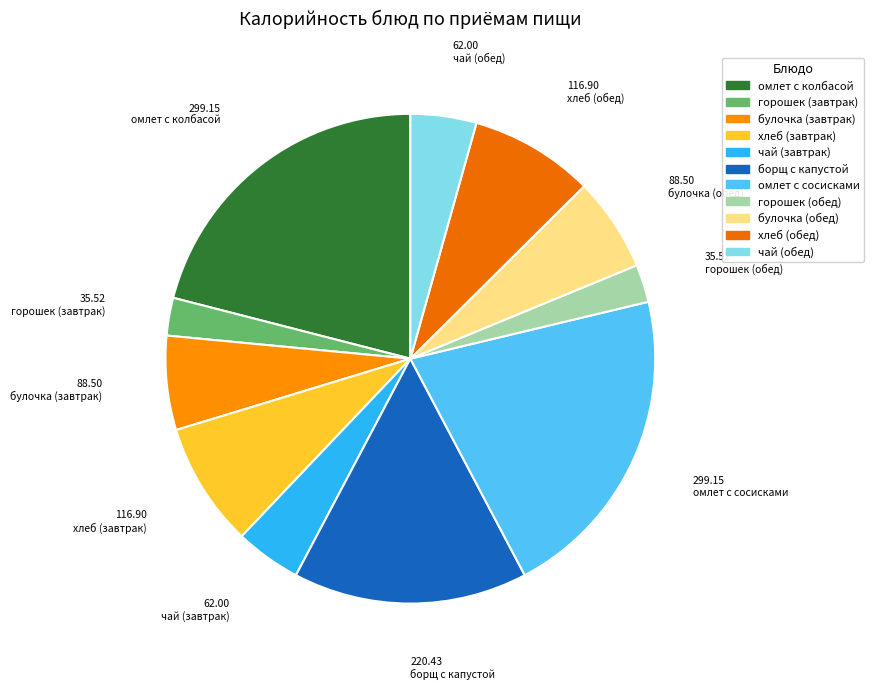

Does булочка (обед) represent more than half of the total?

No